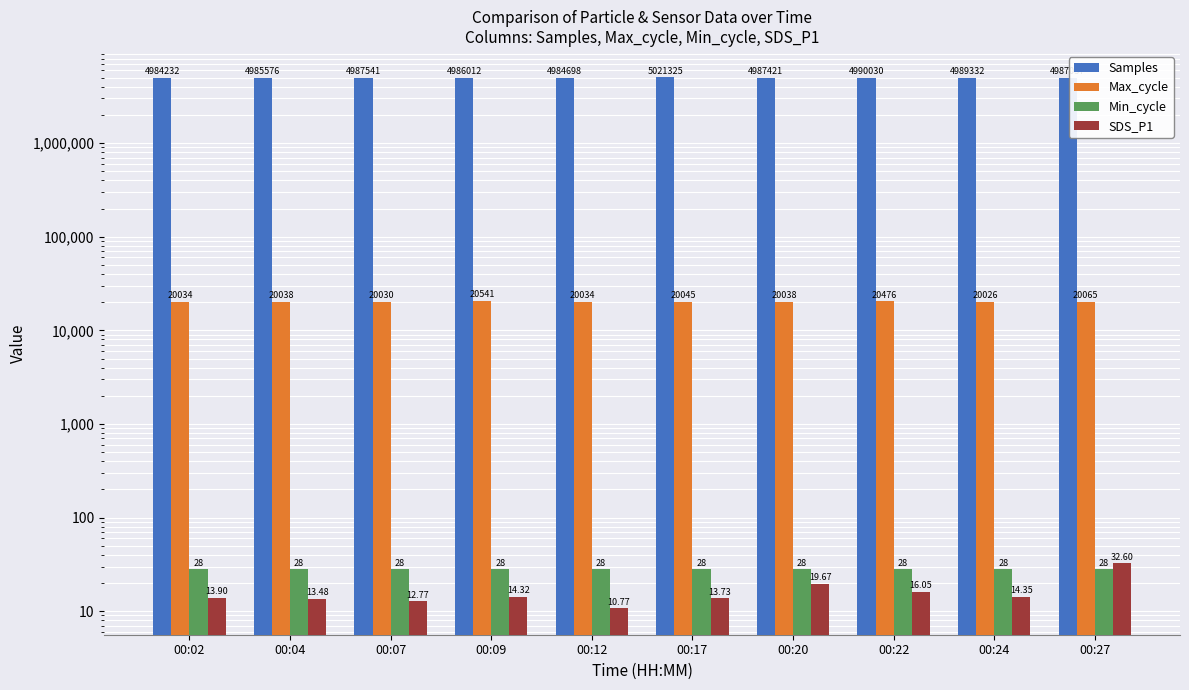

Which series has the largest total across all categories?

Samples